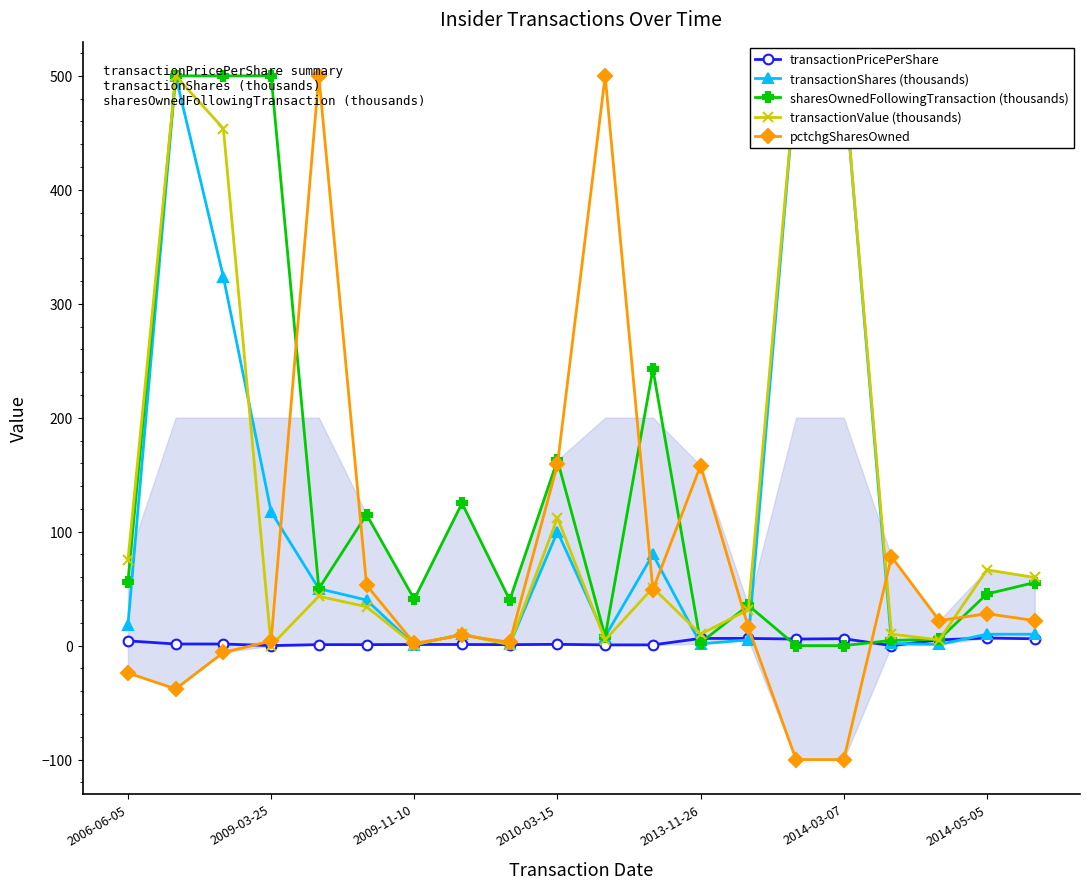

What is the lowest value of the pctchgSharesOwned series?

-100.0